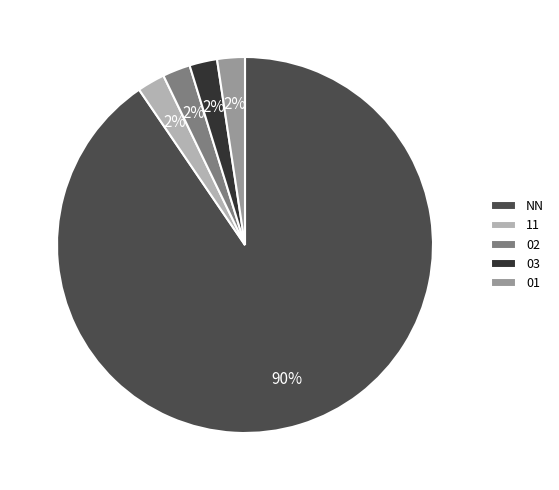

Does any single category account for the majority?

Yes